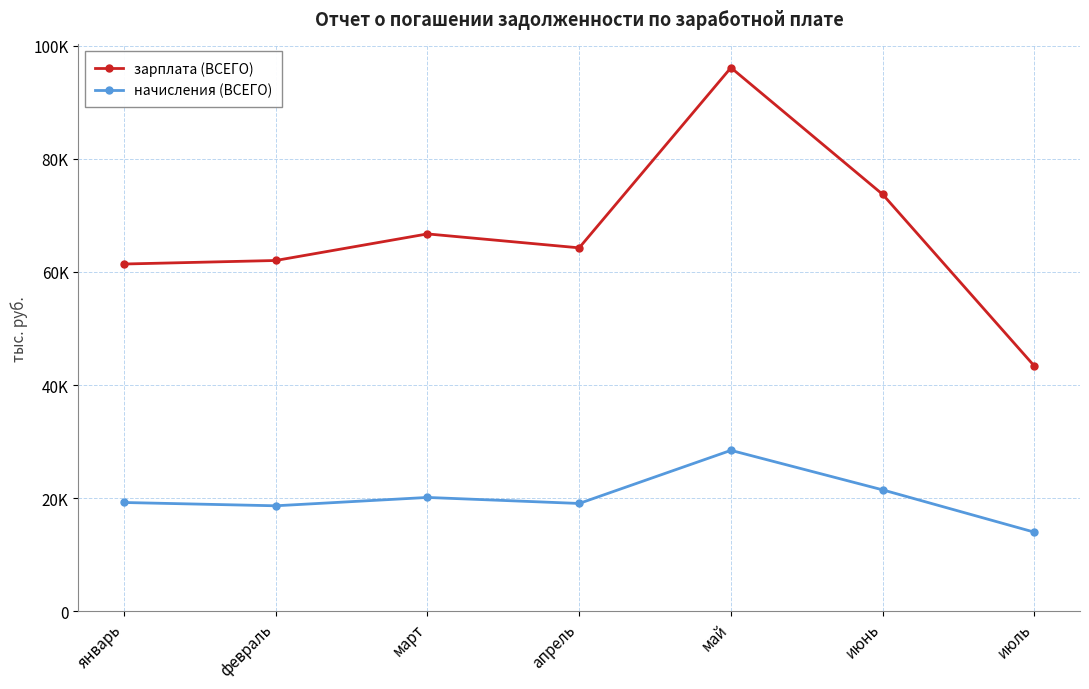

Rank the series by their average value, from highest to lowest.

зарплата (ВСЕГО), начисления (ВСЕГО)